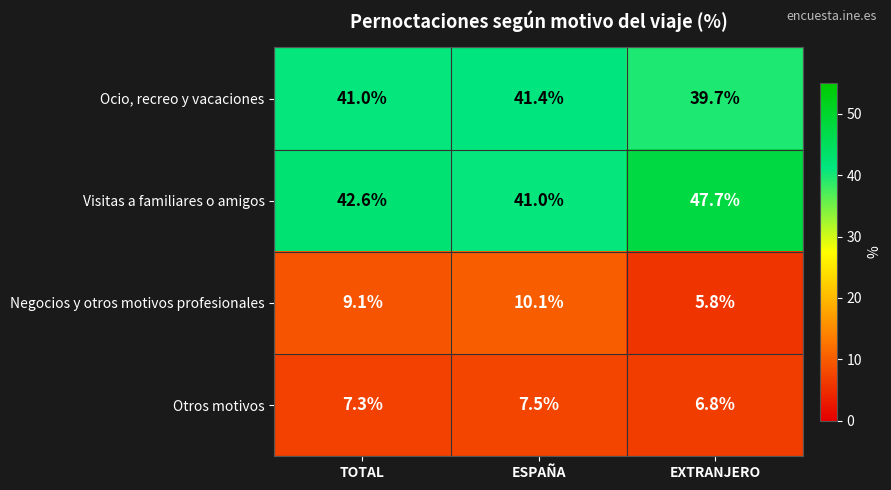

What is the average value of the Ocio, recreo y vacaciones series?

40.7